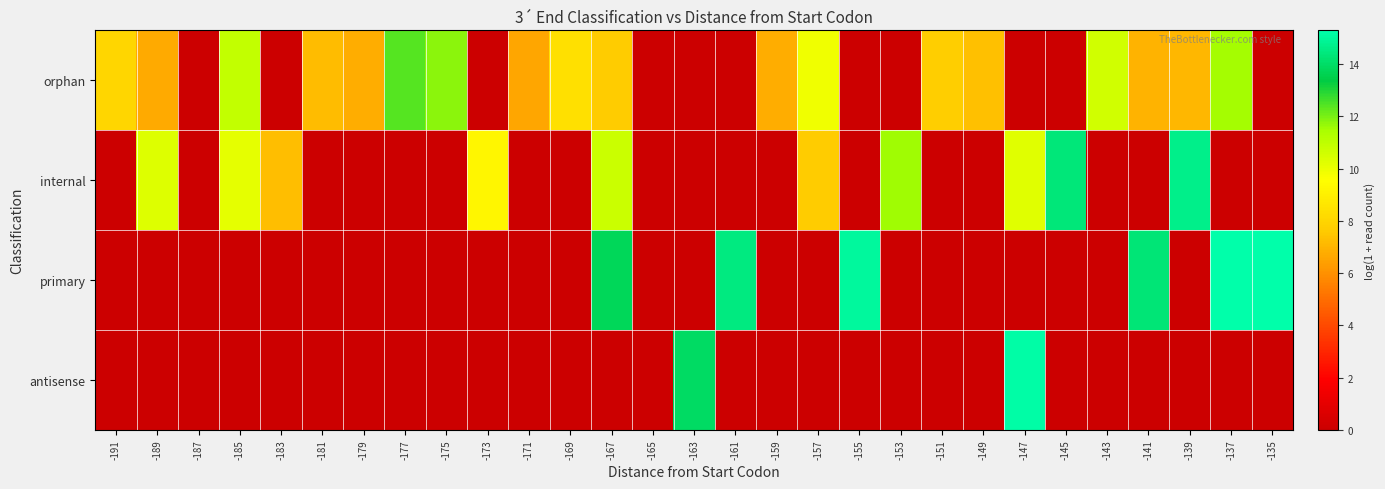

Which series changed the most between -189 and -185?

orphan